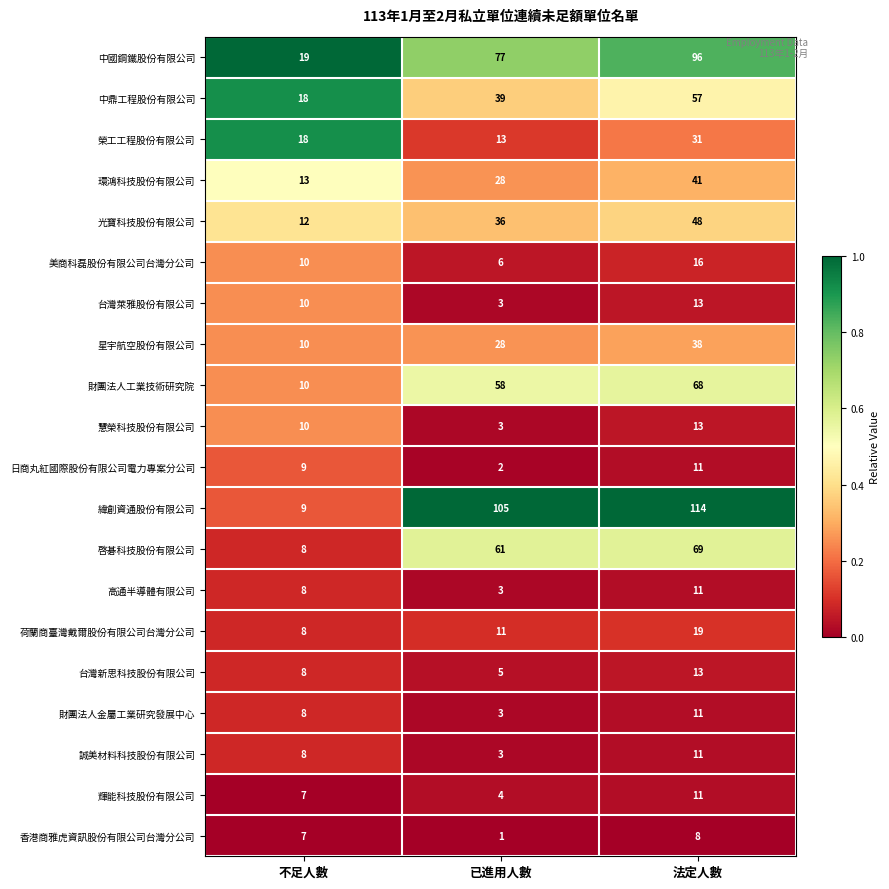

How many distinct data groups are displayed?

20